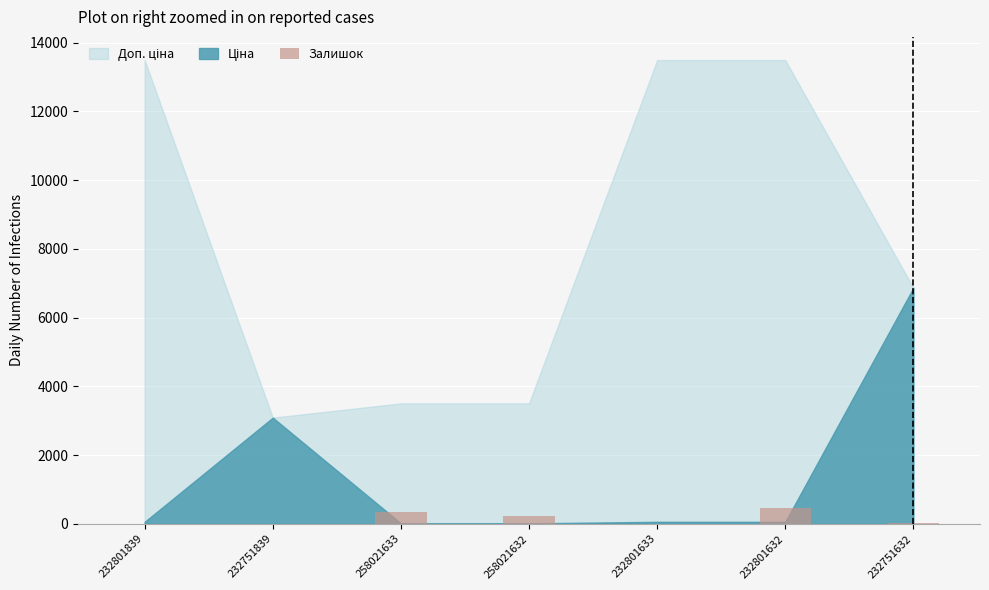

Between 258021633 and 232801839, which is larger?

258021633